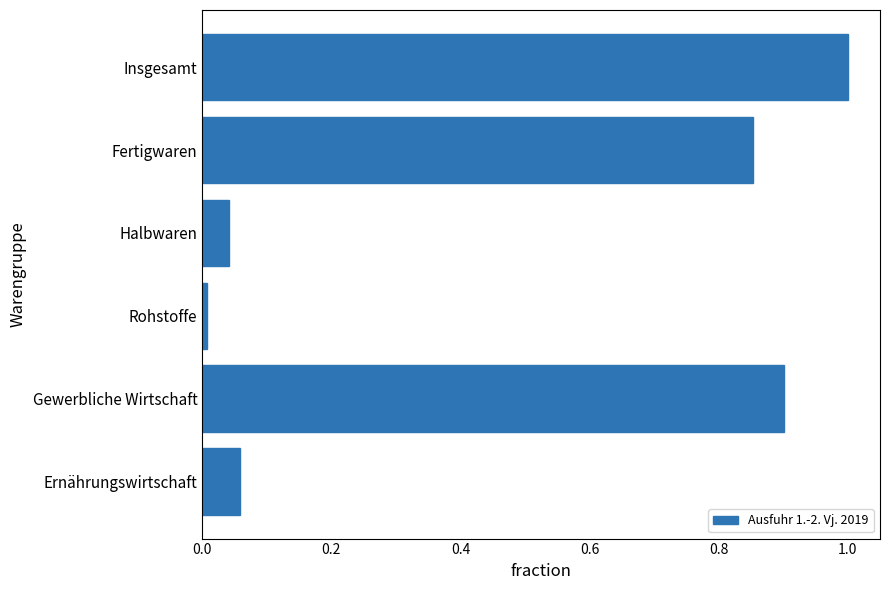

Rank the categories by value from lowest to highest.

Rohstoffe, Halbwaren, Ernährungswirtschaft, Fertigwaren, Gewerbliche Wirtschaft, Insgesamt